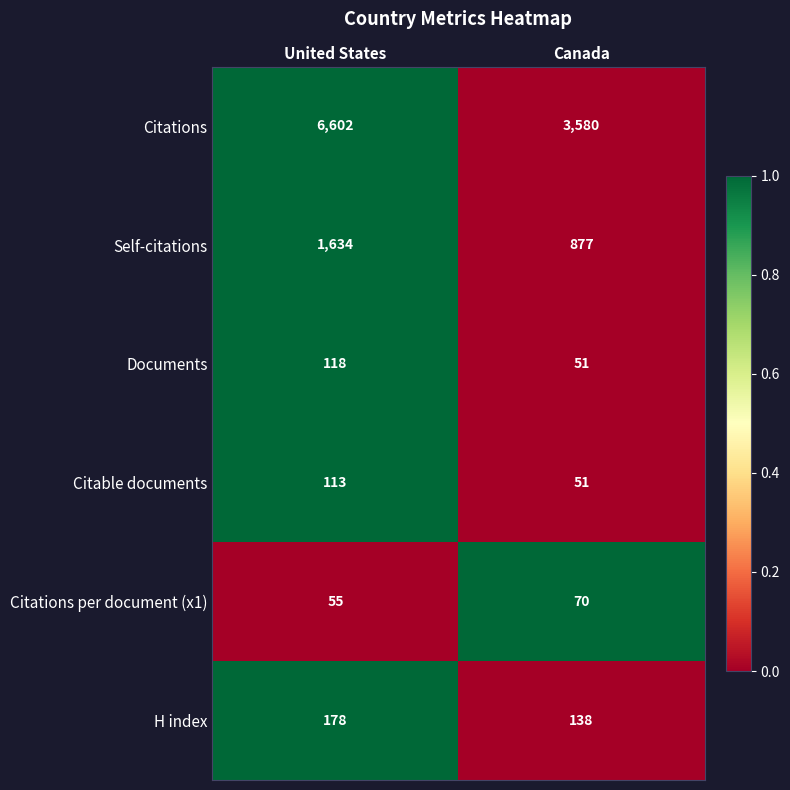

The Citations series shows 10377 at United States. True or false?

False